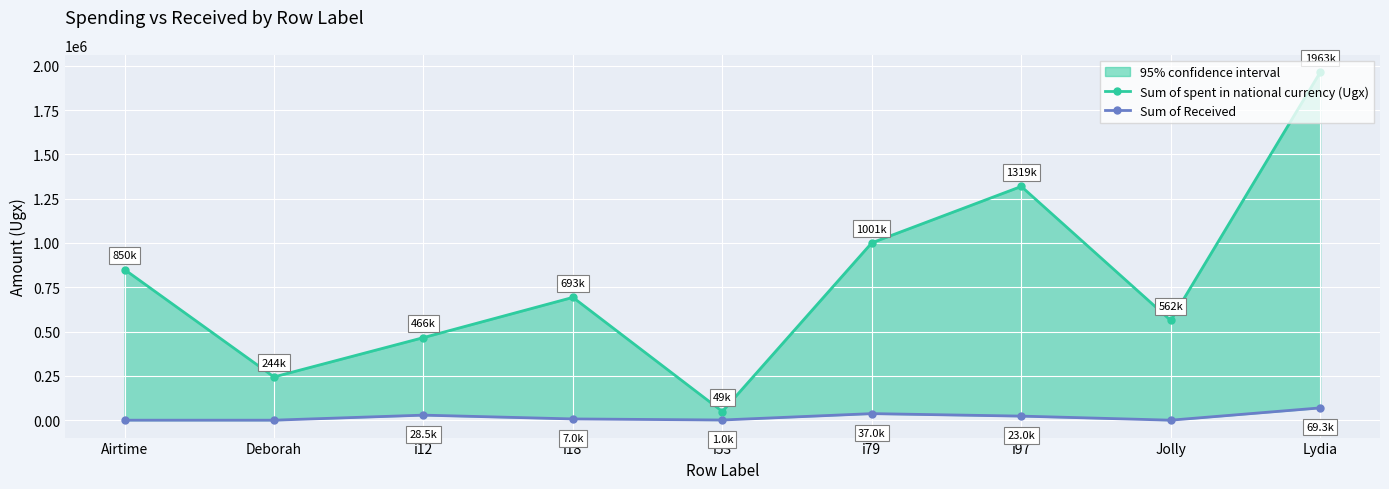

Reading left to right, transcribe all the data shown in this chart.

Sum of spent in national currency (Ugx): 850000	244000	466000	693000	49000	1001000	1319000	562500	1963400
Sum of Received: 0	0	28500	7000	1000	37000	23000	0	69300